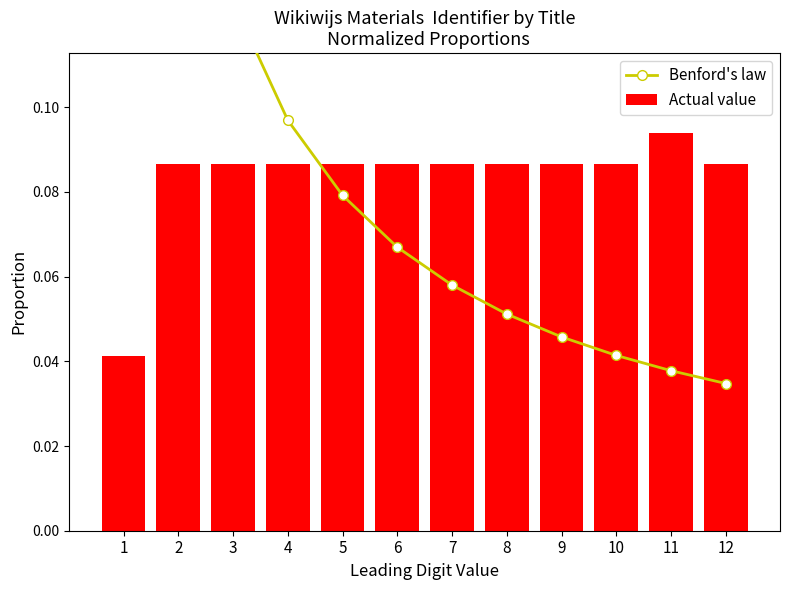

The Actual value series shows 0.0 at 1. True or false?

True